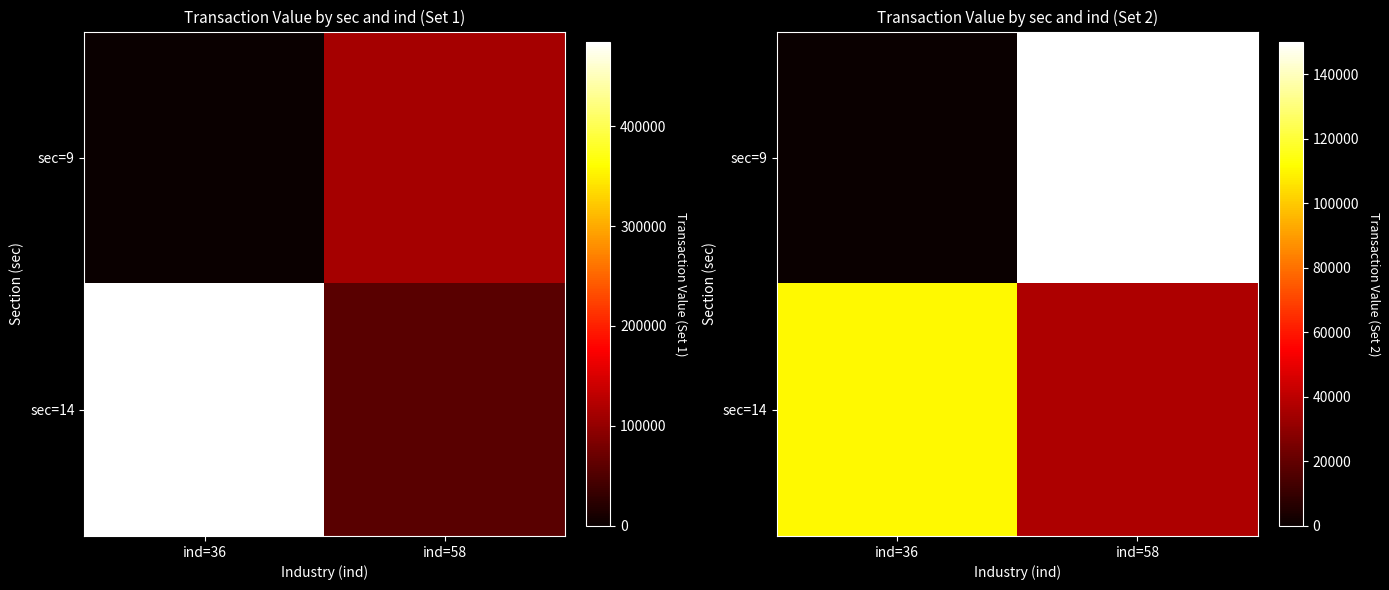

Which series has the widest spread of values?

sec=9